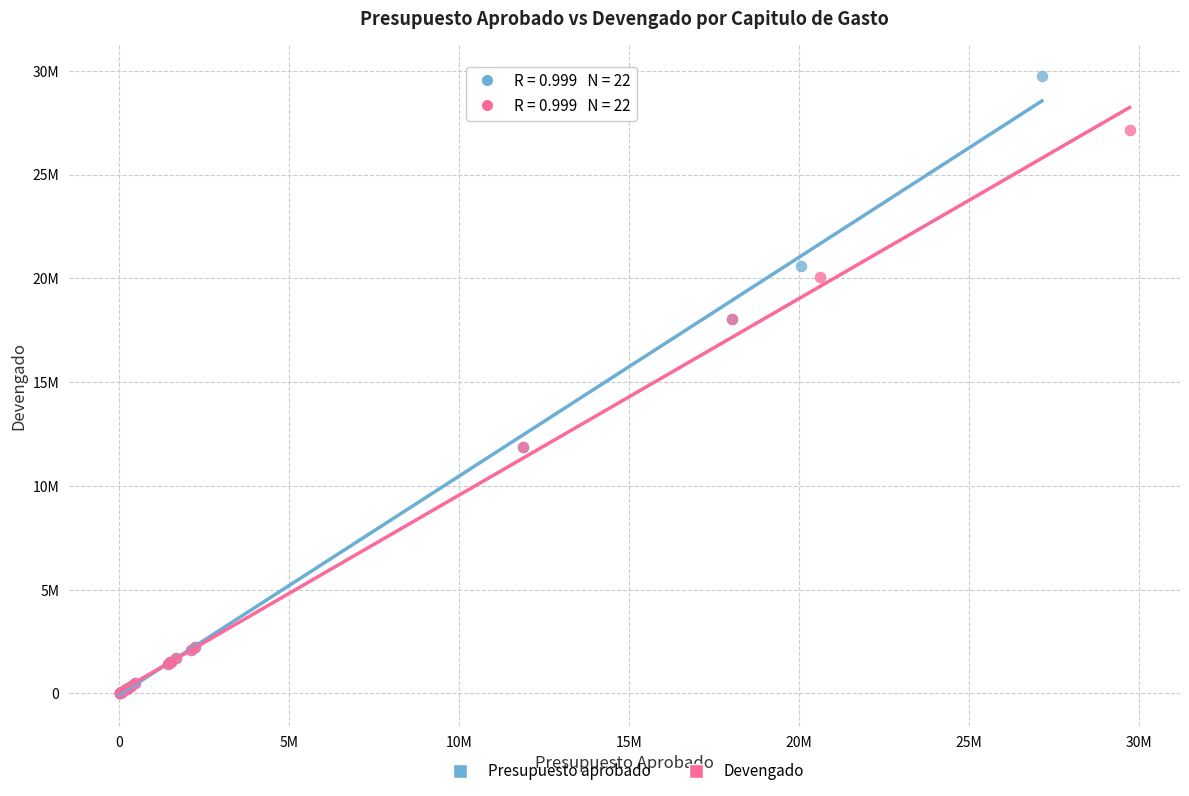

What are all the series names shown in the legend?

Presupuesto aprobado, Devengado